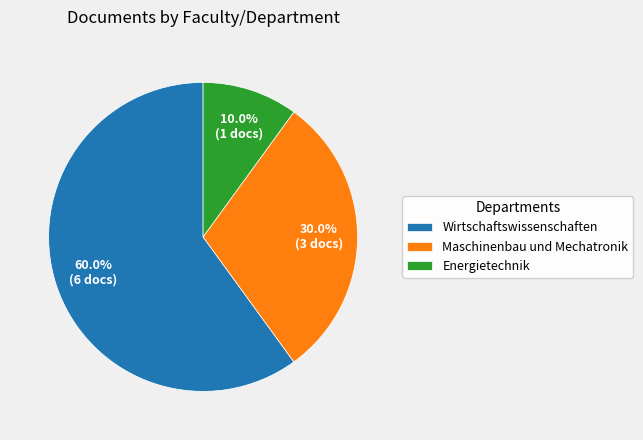

What is the ratio of the value at Wirtschaftswissenschaften to the value at Energietechnik?

6.0